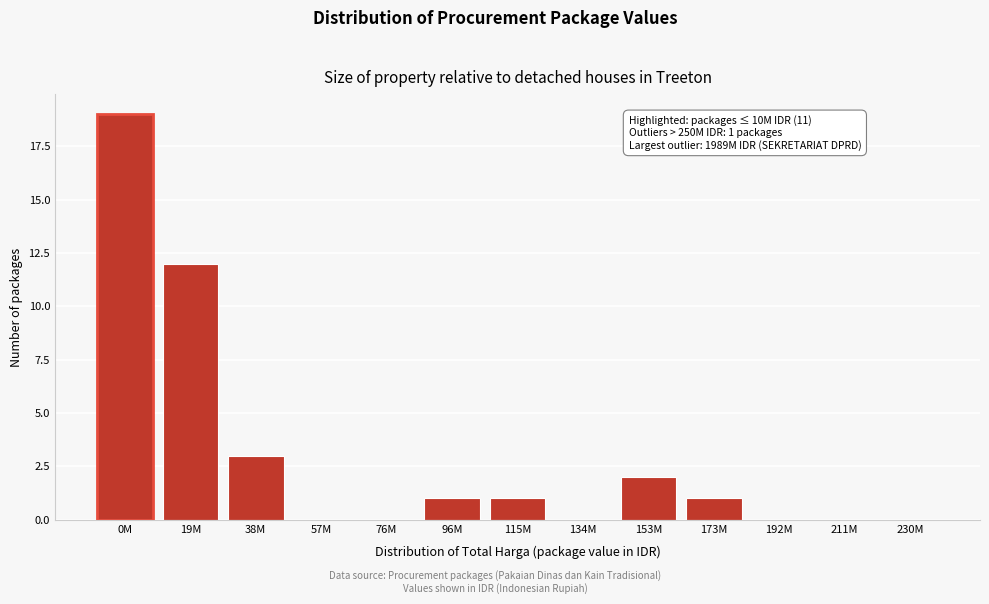

Reading right to left, what are all the values shown in this chart?

230M=0	211M=0	192M=0	173M=1	153M=2	134M=0	115M=1	96M=1	76M=0	57M=0	38M=3	19M=12	0M=19